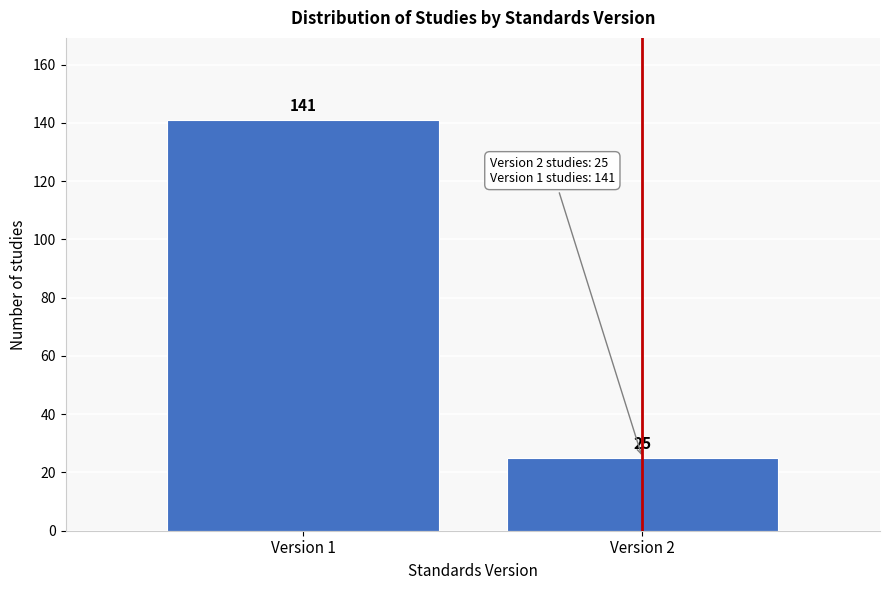

Reading left to right, what are all the values shown in this chart?

Version 1=141	Version 2=25